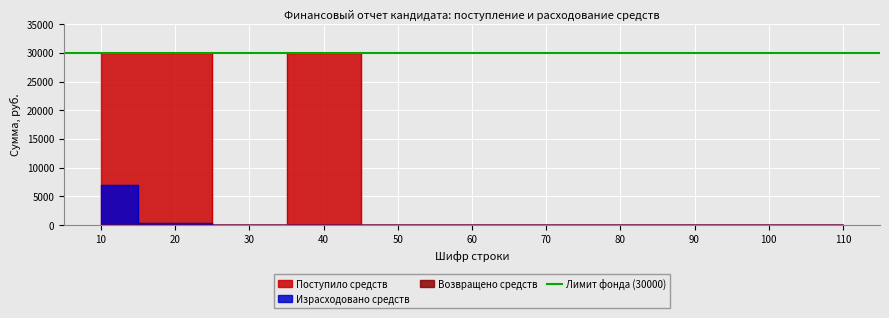

Which category has the highest value in the Поступило средств series?

10